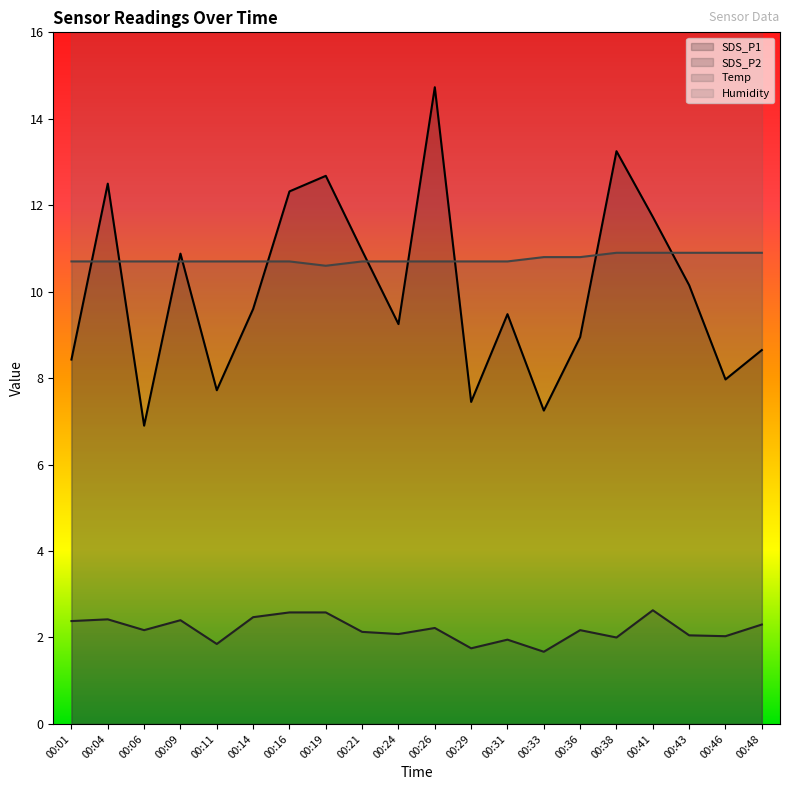

True or false: SDS_P2 and SDS_P1 cross at least once.

False